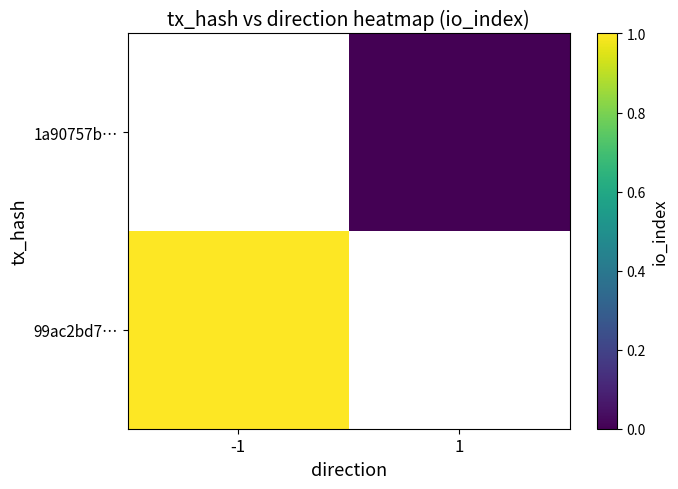

How many categories are shown in the chart?

2